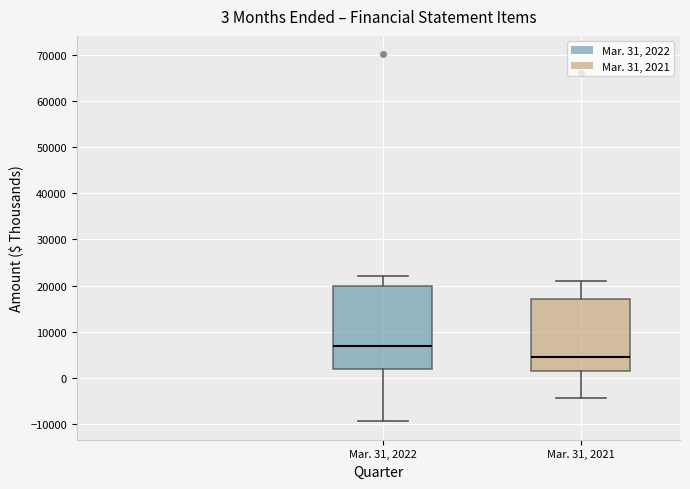

Comparing the boxes themselves (not the whiskers), which one is the tallest?

Mar. 31, 2022